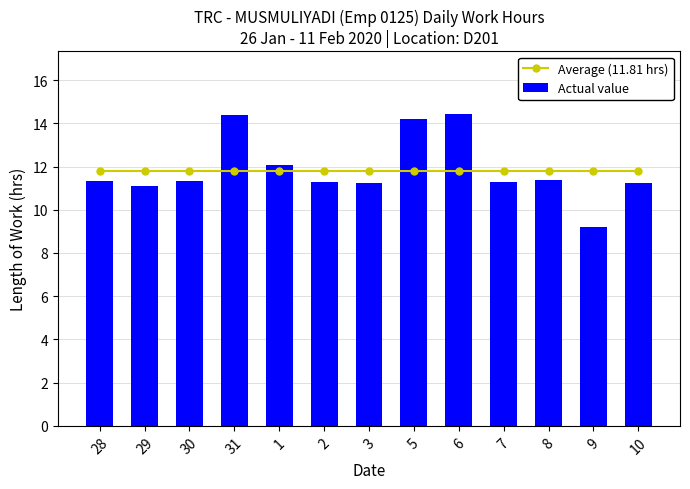

At how many categories does at least one series exceed 14?

3